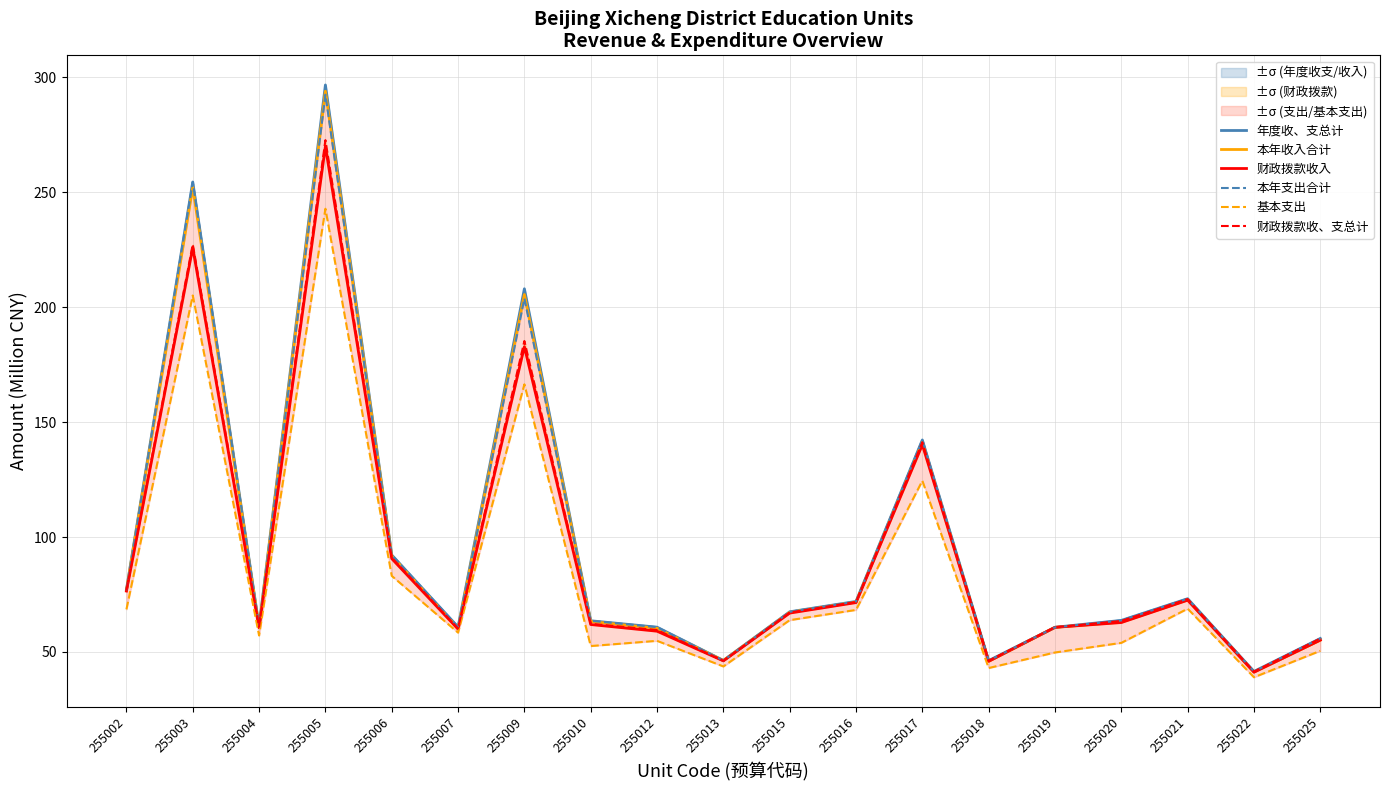

Is this an area chart (filled region under the line)?

No